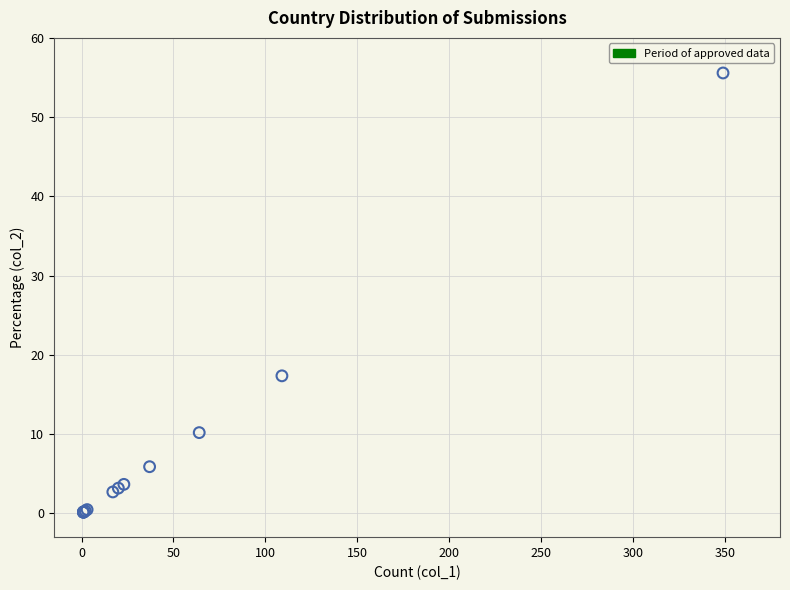

What Y value in the scatter plot is closest to 27?

17.4